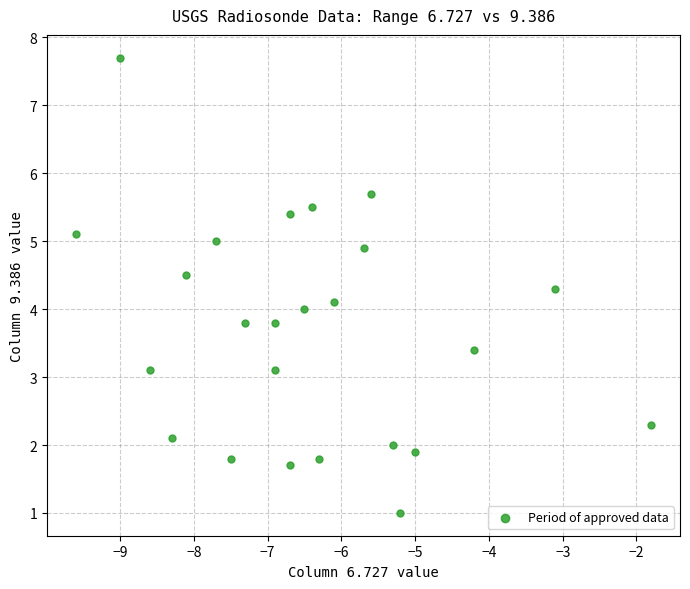

What is the range of X values (max minus min)?

7.8